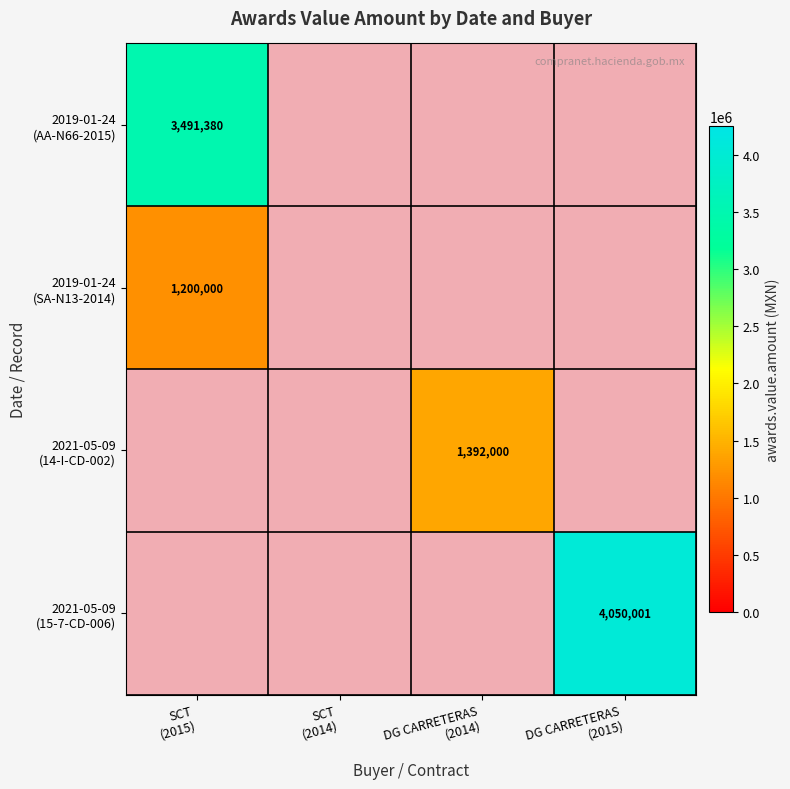

What is the difference between the highest and lowest values at SCT
(2015)?

2291380.0